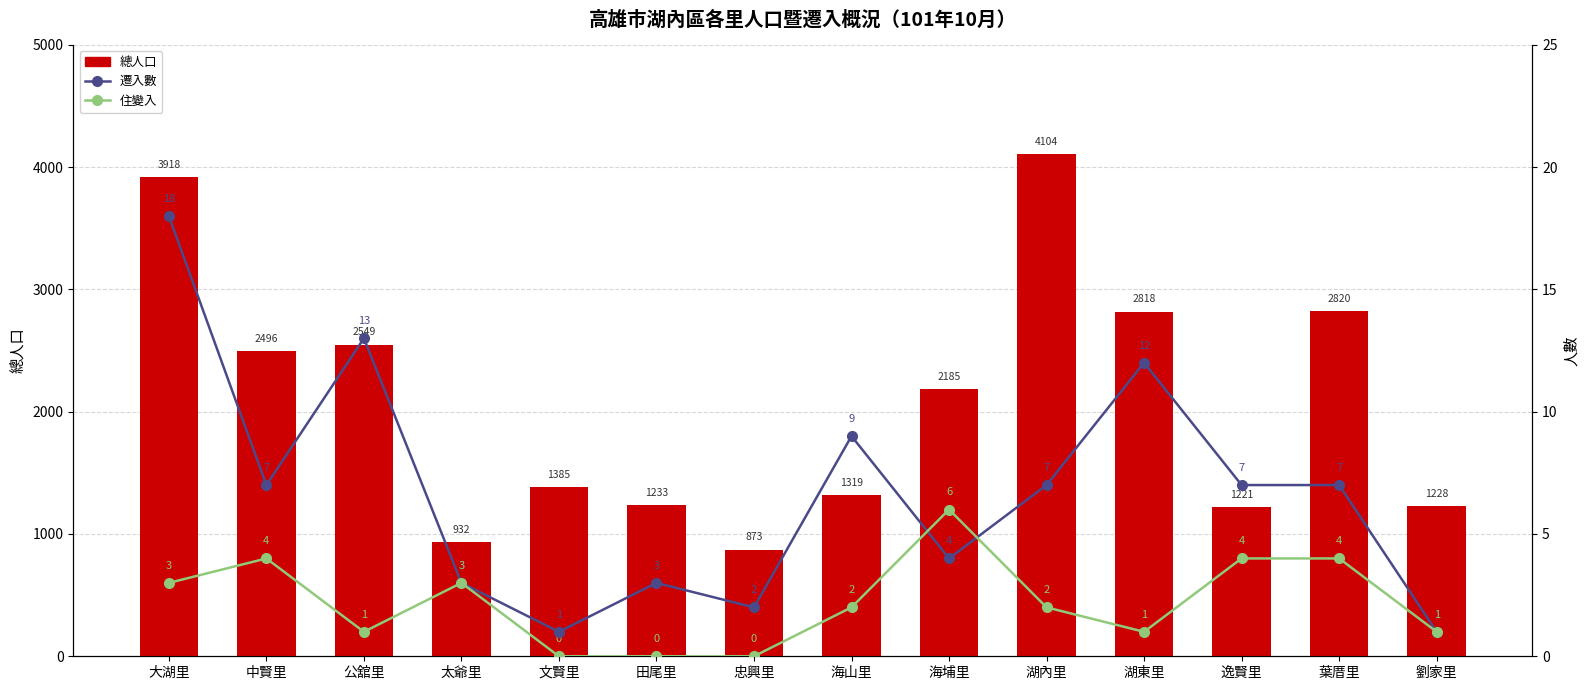

Where is 住變入 nearest to the value 3?

大湖里